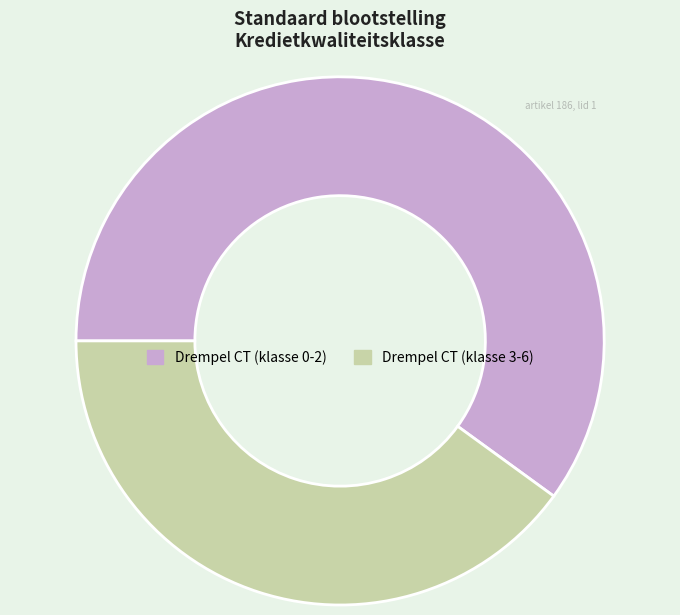

Between Drempel CT (klasse 0-2) and Drempel CT (klasse 3-6), which is larger?

Drempel CT (klasse 0-2)